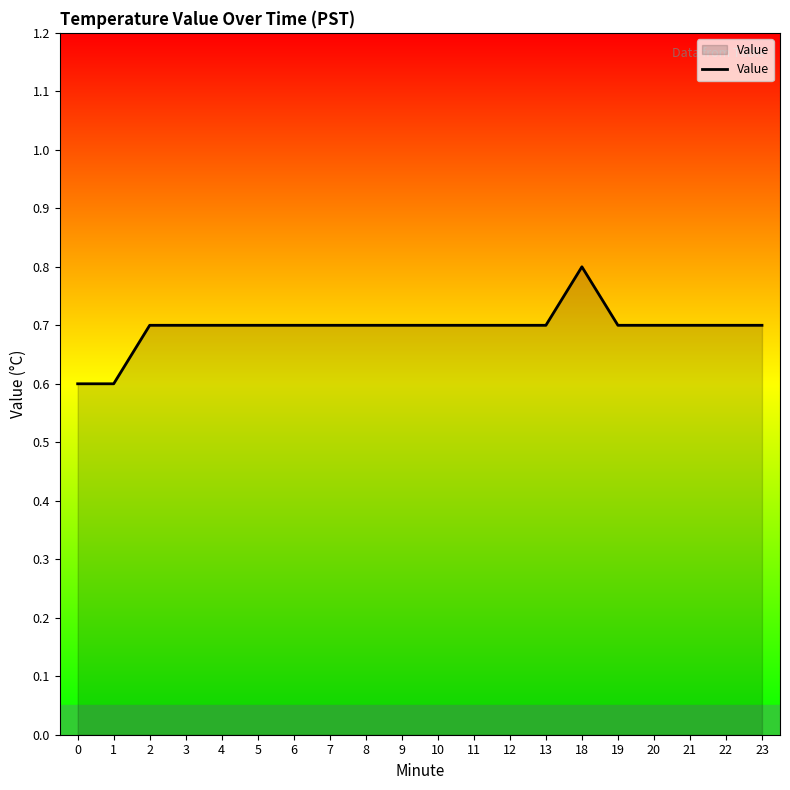

The chart shows a value of 0.2 at 5. True or false?

False